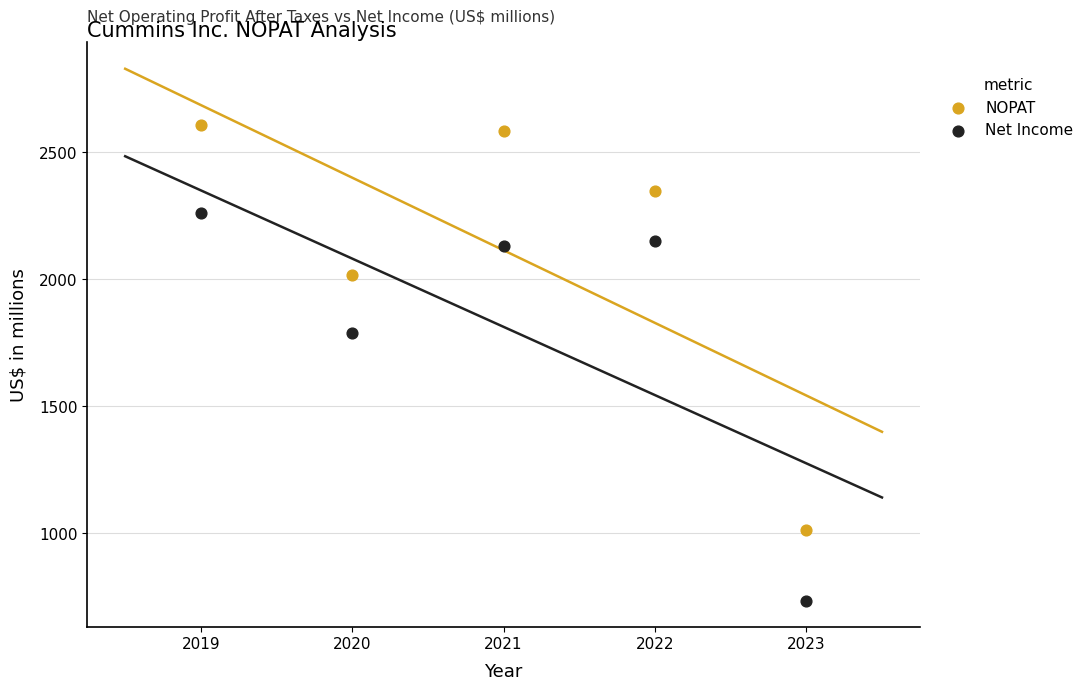

Across all data points, what is the range of Y values (max minus min)?

1874